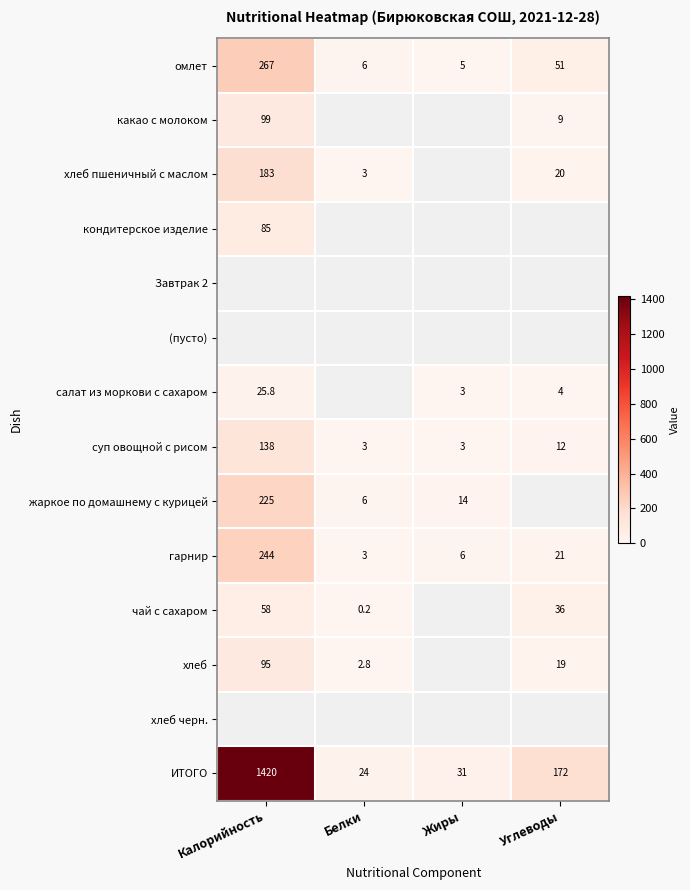

Where is гарнир nearest to the value 123?

Углеводы